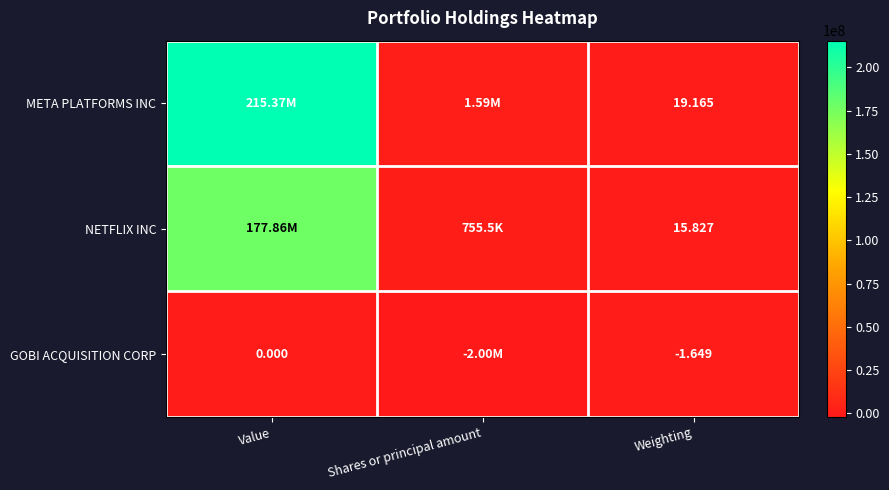

Rank the series at Weighting from lowest to highest value.

GOBI ACQUISITION CORP, NETFLIX INC, META PLATFORMS INC